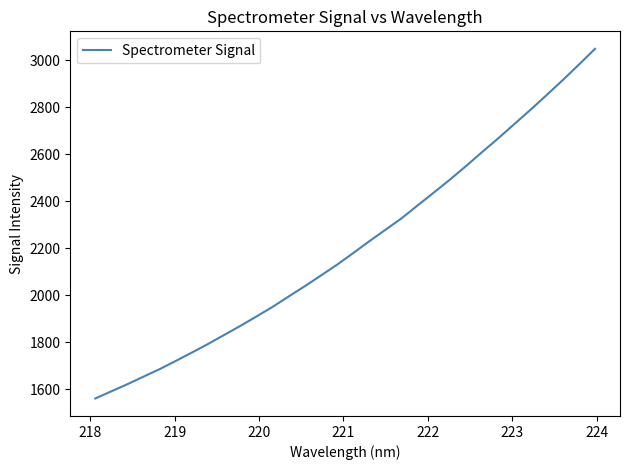

What is the minimum value shown in the chart?

1561.1